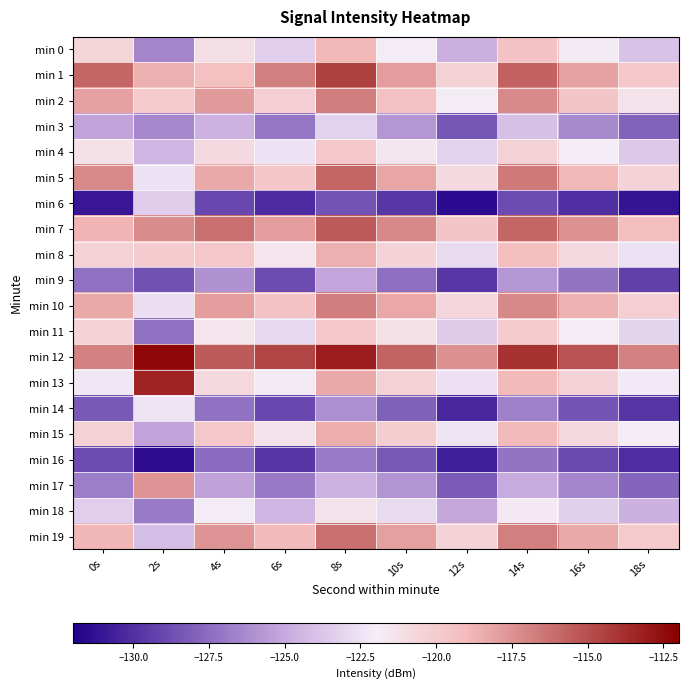

Reading right to left, list all the values displayed in this chart.

min 0: 18s=-123.9	16s=-121.8	14s=-119.5	12s=-124.7	10s=-122.1	8s=-118.9	6s=-123.4	4s=-121.1	2s=-126.5	0s=-120.6
min 1: 18s=-119.8	16s=-118.1	14s=-115.7	12s=-120.3	10s=-117.9	8s=-114.5	6s=-116.8	4s=-119.3	2s=-118.6	0s=-115.9
min 2: 18s=-121.3	16s=-119.6	14s=-117.2	12s=-121.9	10s=-119.4	8s=-116.7	6s=-120.2	4s=-117.8	2s=-119.9	0s=-118.1
min 3: 18s=-127.9	16s=-126.3	14s=-124.0	12s=-128.4	10s=-125.8	8s=-123.2	6s=-127.1	4s=-124.6	2s=-126.4	0s=-125.2
min 4: 18s=-123.6	16s=-122.0	14s=-120.3	12s=-123.2	10s=-121.6	8s=-119.8	6s=-122.5	4s=-120.9	2s=-124.4	0s=-121.2
min 5: 18s=-120.4	16s=-118.9	14s=-116.6	12s=-120.8	10s=-118.2	8s=-115.9	6s=-119.7	4s=-118.4	2s=-122.5	0s=-117.2
min 6: 18s=-131.2	16s=-130.0	14s=-128.8	12s=-131.5	10s=-129.7	8s=-128.5	6s=-130.2	4s=-129.0	2s=-123.4	0s=-131.0
min 7: 18s=-119.2	16s=-117.5	14s=-115.9	12s=-119.6	10s=-117.1	8s=-115.4	6s=-117.9	4s=-116.2	2s=-117.3	0s=-118.8
min 8: 18s=-122.5	16s=-120.9	14s=-119.2	12s=-122.8	10s=-120.5	8s=-118.6	6s=-121.4	4s=-119.8	2s=-120.0	0s=-120.3
min 9: 18s=-129.3	16s=-127.2	14s=-125.8	12s=-129.7	10s=-127.4	8s=-125.2	6s=-128.8	4s=-126.0	2s=-128.6	0s=-127.4
min 10: 18s=-120.2	16s=-118.7	14s=-117.1	12s=-120.6	10s=-118.3	8s=-116.7	6s=-119.5	4s=-117.9	2s=-122.6	0s=-118.3
min 11: 18s=-123.1	16s=-121.9	14s=-120.0	12s=-123.5	10s=-121.2	8s=-119.8	6s=-122.9	4s=-121.5	2s=-127.3	0s=-120.5
min 12: 18s=-116.9	16s=-115.2	14s=-113.9	12s=-117.4	10s=-115.8	8s=-113.1	6s=-114.6	4s=-115.4	2s=-112.3	0s=-116.9
min 13: 18s=-122.2	16s=-120.5	14s=-119.0	12s=-122.6	10s=-120.3	8s=-118.4	6s=-121.8	4s=-120.7	2s=-113.4	0s=-122.3
min 14: 18s=-129.8	16s=-128.5	14s=-126.7	12s=-130.3	10s=-128.0	8s=-126.1	6s=-129.0	4s=-127.3	2s=-122.4	0s=-128.3
min 15: 18s=-122.0	16s=-120.7	14s=-119.0	12s=-122.4	10s=-120.1	8s=-118.5	6s=-121.3	4s=-119.8	2s=-125.3	0s=-120.3
min 16: 18s=-130.1	16s=-128.9	14s=-127.2	12s=-130.7	10s=-128.3	8s=-126.9	6s=-129.8	4s=-127.5	2s=-131.4	0s=-128.8
min 17: 18s=-127.8	16s=-126.5	14s=-124.9	12s=-128.2	10s=-125.9	8s=-124.6	6s=-127.0	4s=-125.3	2s=-117.6	0s=-126.8
min 18: 18s=-124.7	16s=-123.3	14s=-121.7	12s=-125.1	10s=-122.8	8s=-121.3	6s=-124.5	4s=-122.1	2s=-126.9	0s=-123.3
min 19: 18s=-119.9	16s=-118.4	14s=-116.8	12s=-120.5	10s=-118.0	8s=-116.2	6s=-119.1	4s=-117.6	2s=-124.0	0s=-118.9